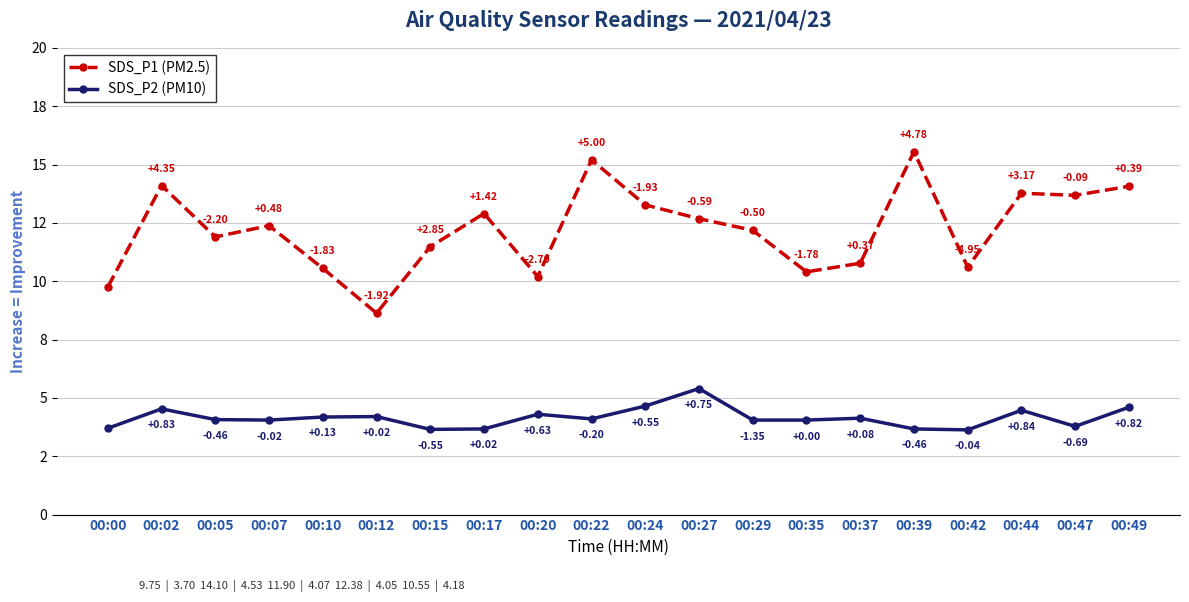

What are all the series names shown in the legend?

SDS_P1 (PM2.5), SDS_P2 (PM10)